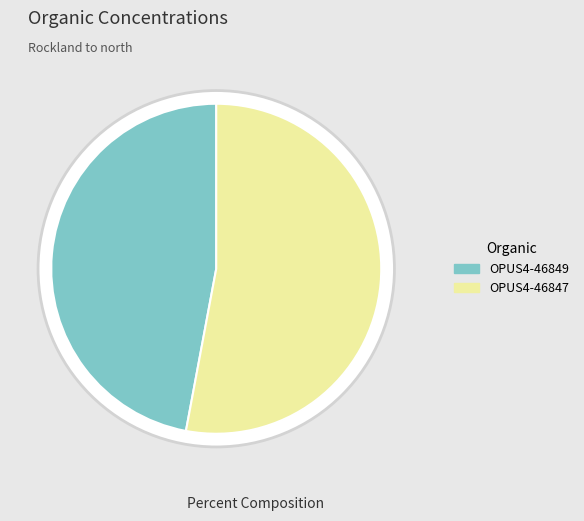

Combined, what portion of the pie is OPUS4-46847 and OPUS4-46849?

100.0%